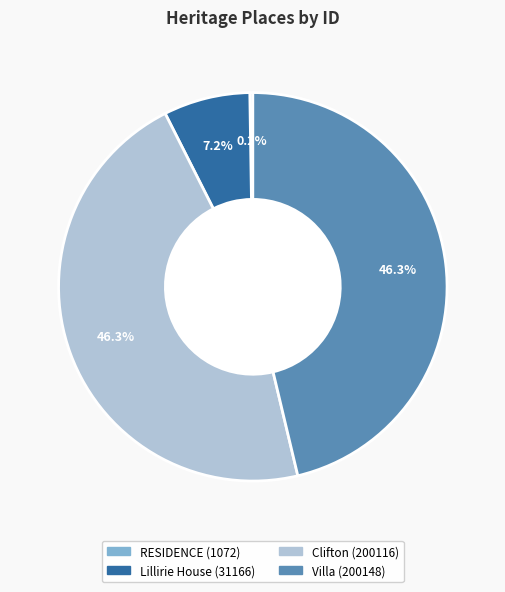

Combined, do Villa and Clifton account for over 50%?

Yes